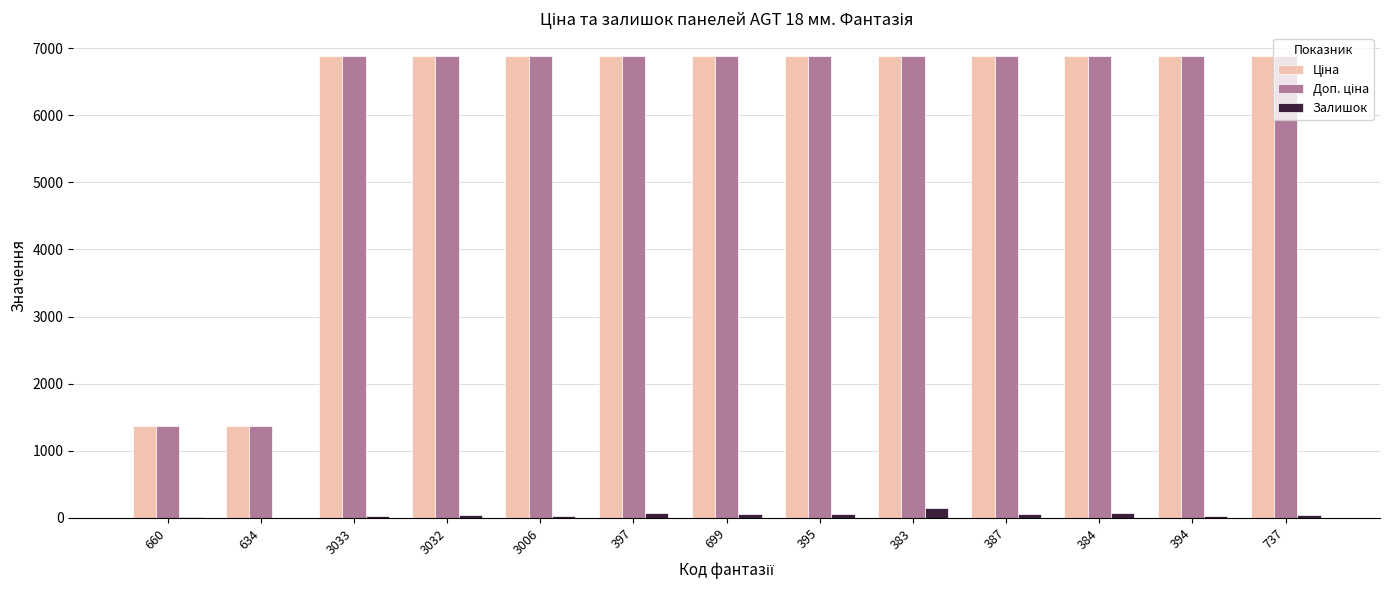

What is the maximum value shown in the chart?

6879.5